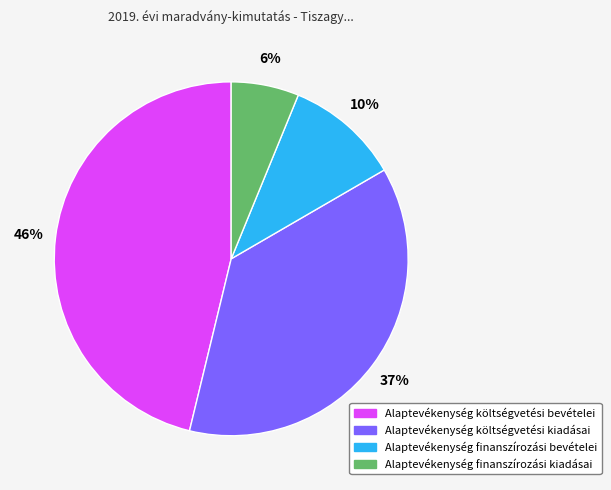

Combined, do Alaptevékenység finanszírozási kiadásai and Alaptevékenység költségvetési kiadásai account for over 50%?

No